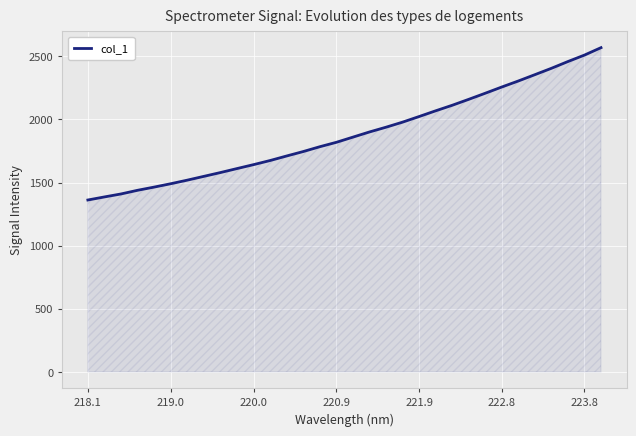

What is the minimum value shown in the chart?

1361.9